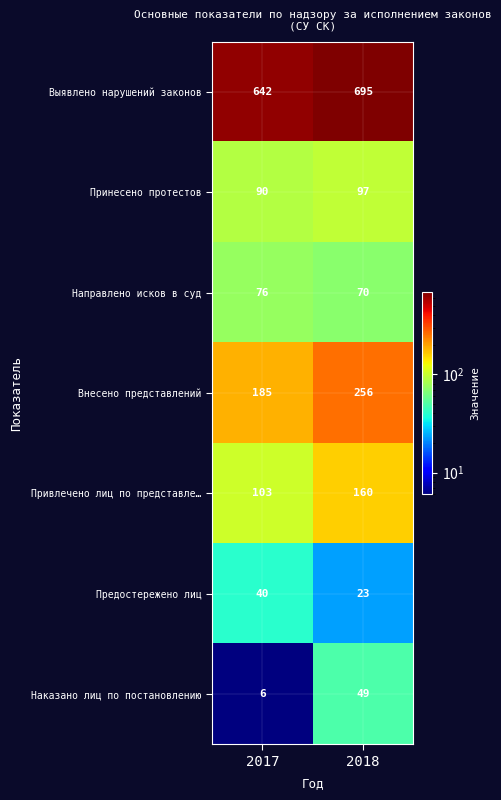

Is it true that Выявлено нарушений законов equals 642 at 2017?

True